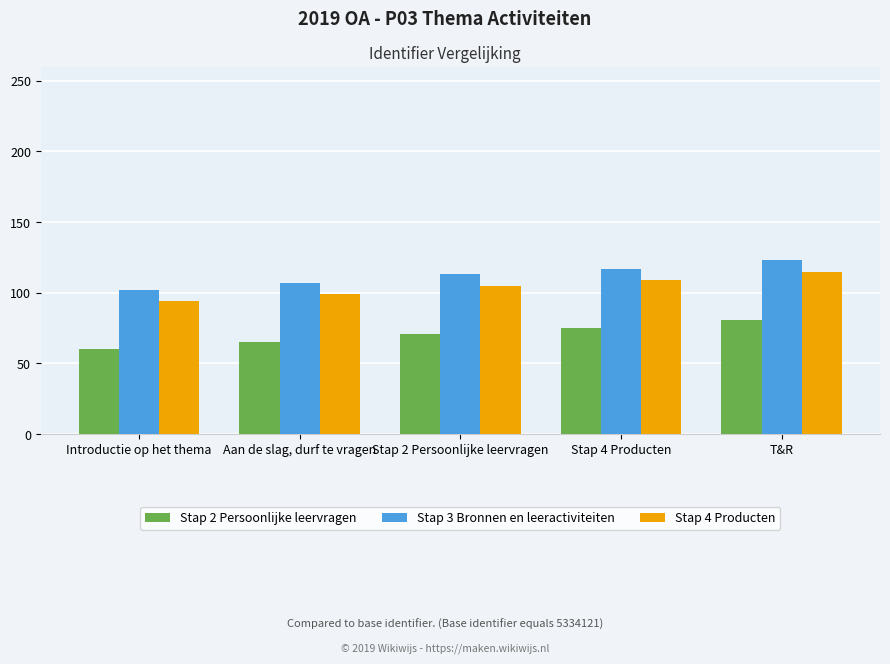

Reading left to right, what are all the values shown in this chart?

Stap 2 Persoonlijke leervragen: 60	65	71	75	81
Stap 3 Bronnen en leeractiviteiten: 102	107	113	117	123
Stap 4 Producten: 94	99	105	109	115